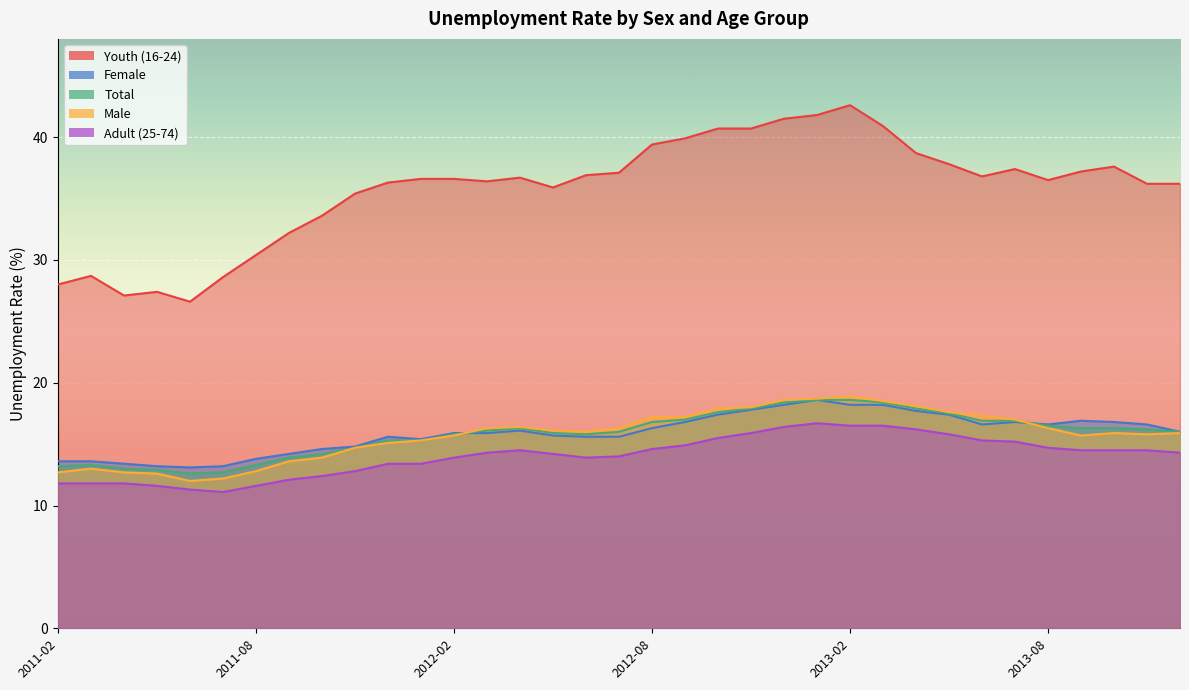

How many categories are shown in the chart?

35